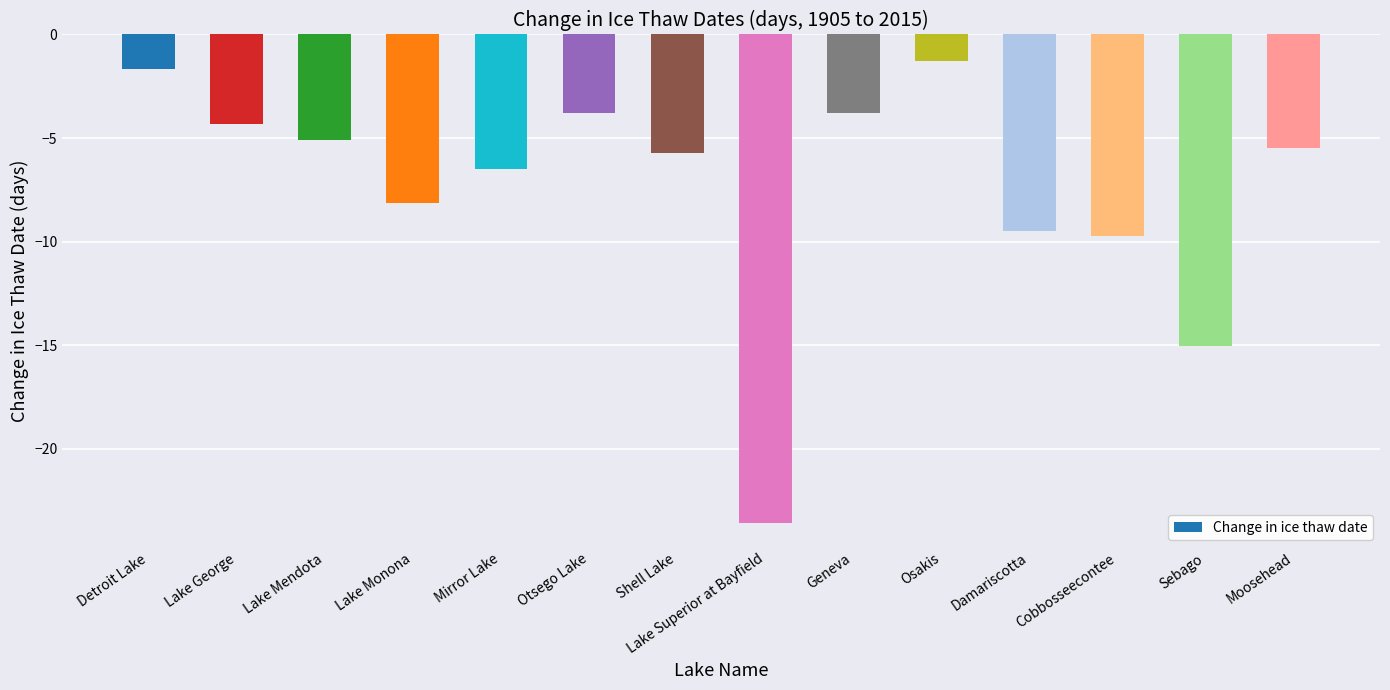

Between Damariscotta and Cobbosseecontee, which is larger?

Damariscotta